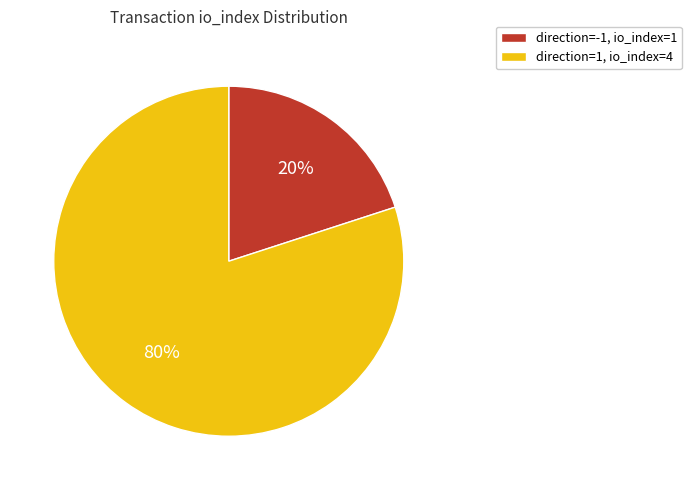

Is direction=1, io_index=4 the majority of the pie?

Yes